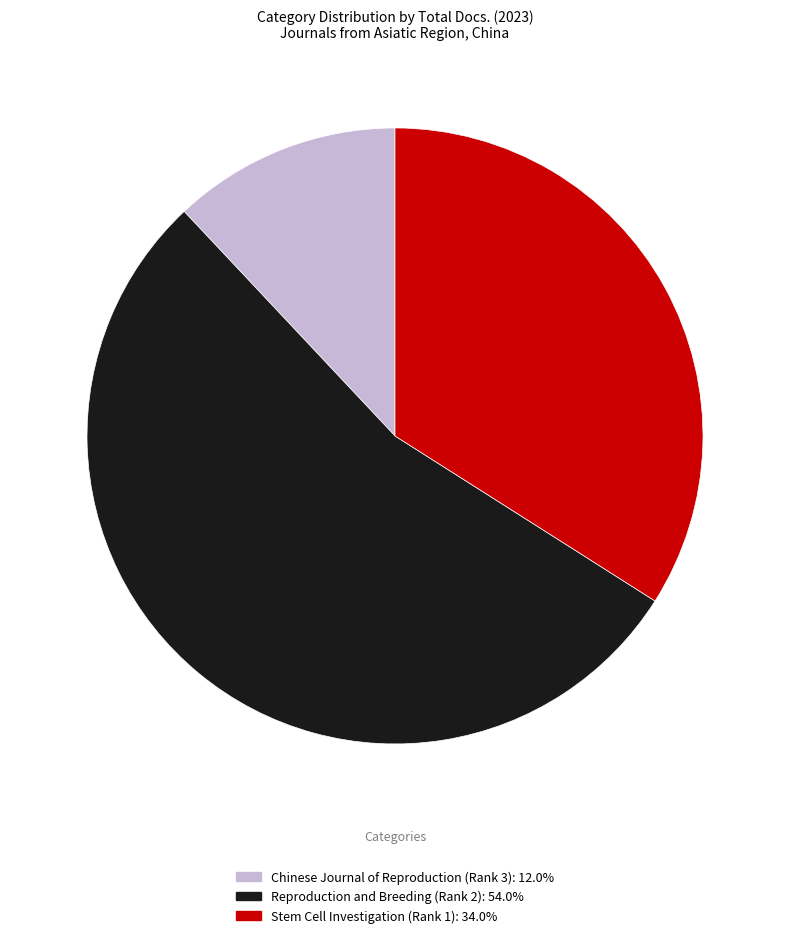

Is there a majority slice in this chart?

Yes